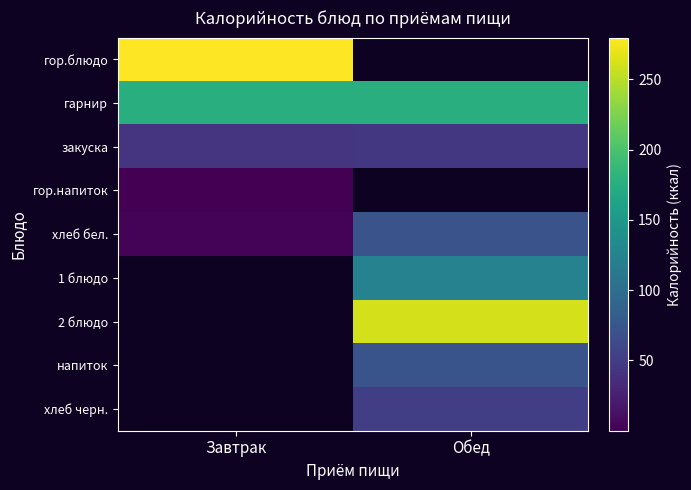

At which label is гор.напиток closest to 0?

Завтрак